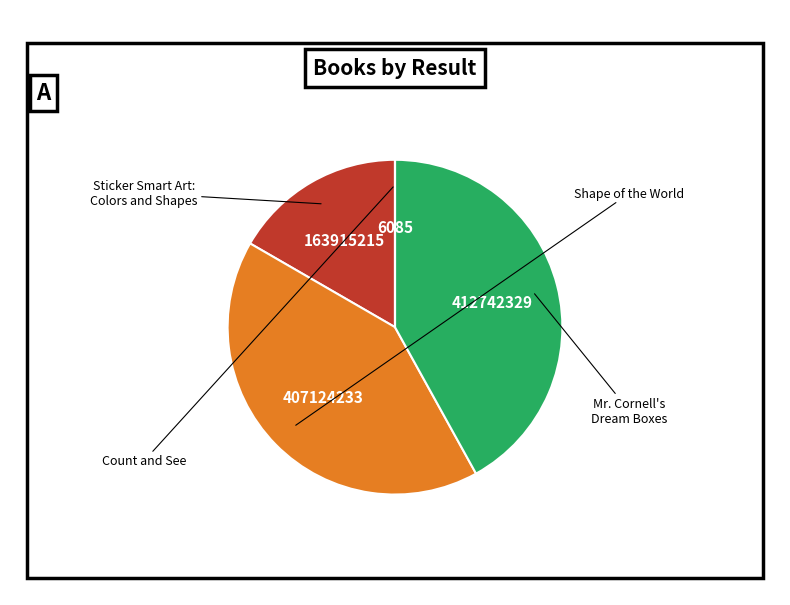

Is there a majority slice in this chart?

No